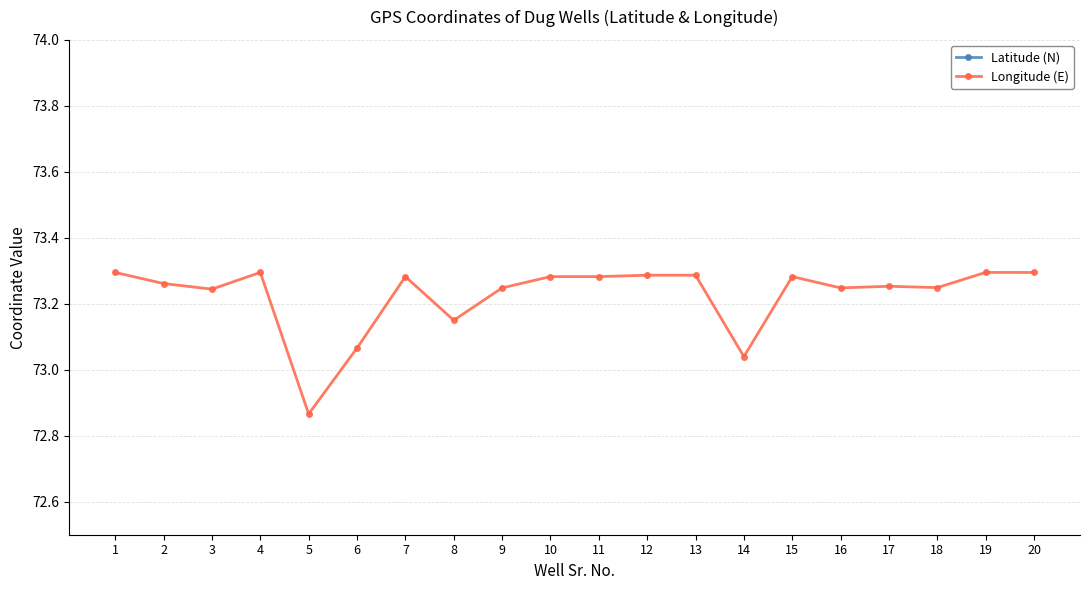

What is the lowest value of the Longitude (E) series?

72.9